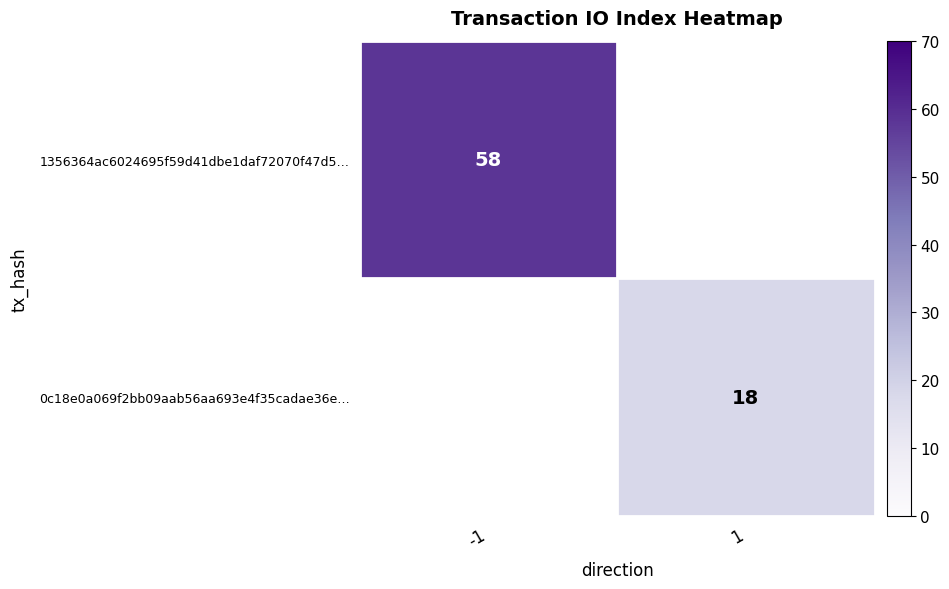

At which category does the chart reach its minimum across all series?

1